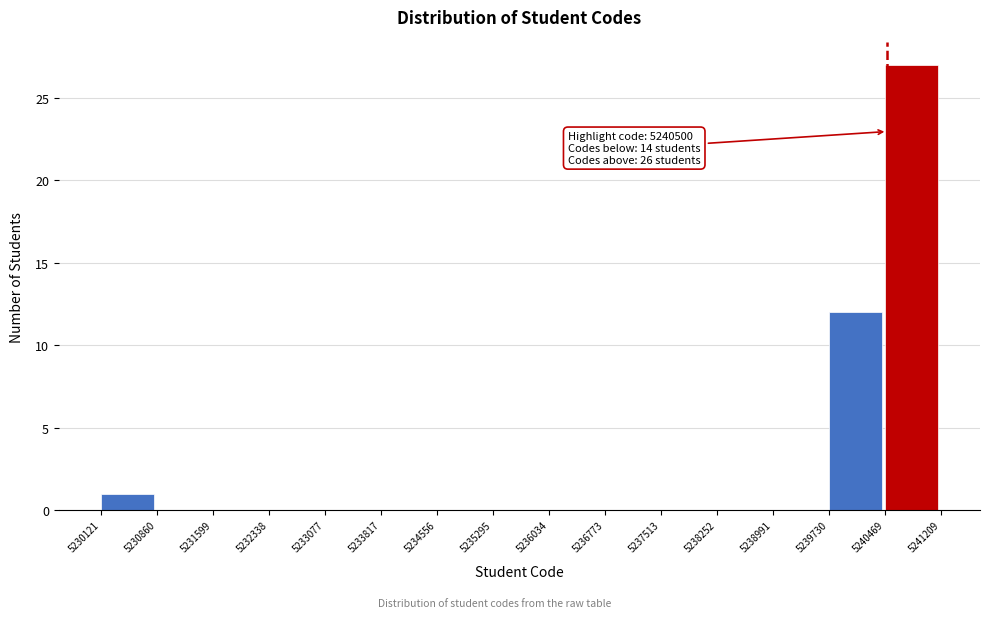

Which range on the x-axis has the tallest bar?

5240469 to 5241209